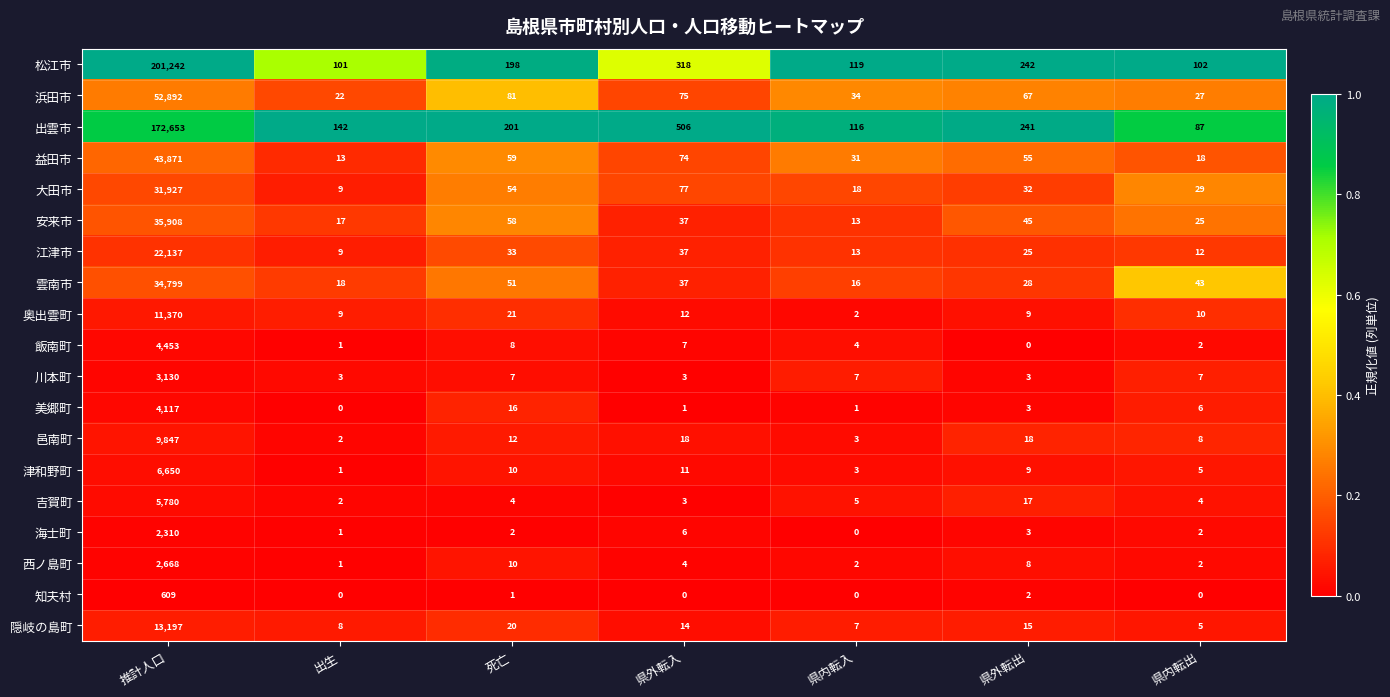

The value of 江津市 at 死亡 is 33. True or false?

True